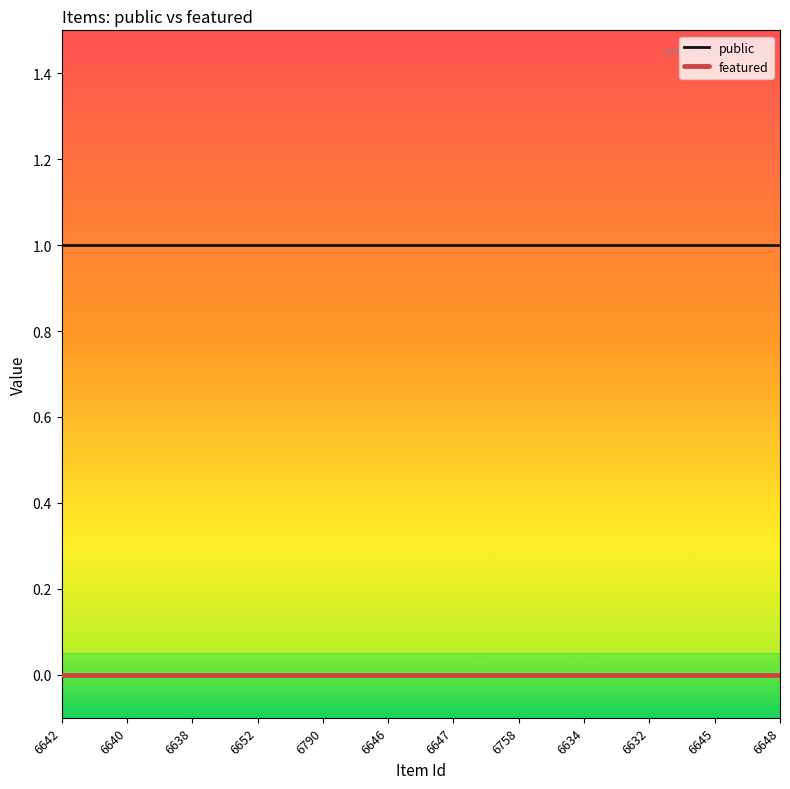

The value of featured at 6638 is 0. True or false?

True